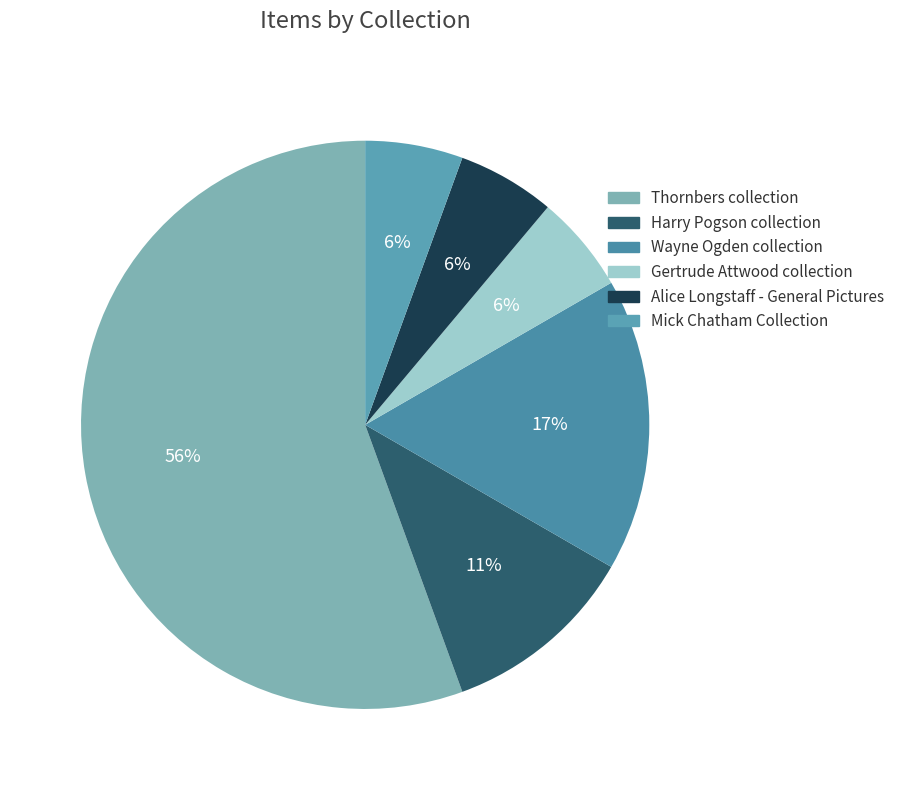

How many segments does this pie chart have?

6